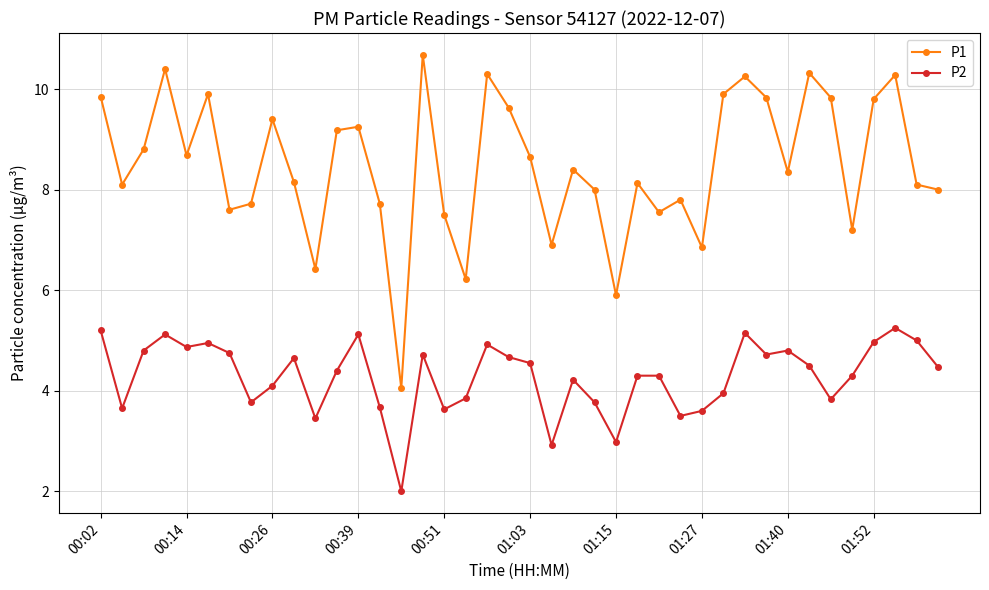

What is the difference between the second highest and second lowest values in the P1 series?

4.5